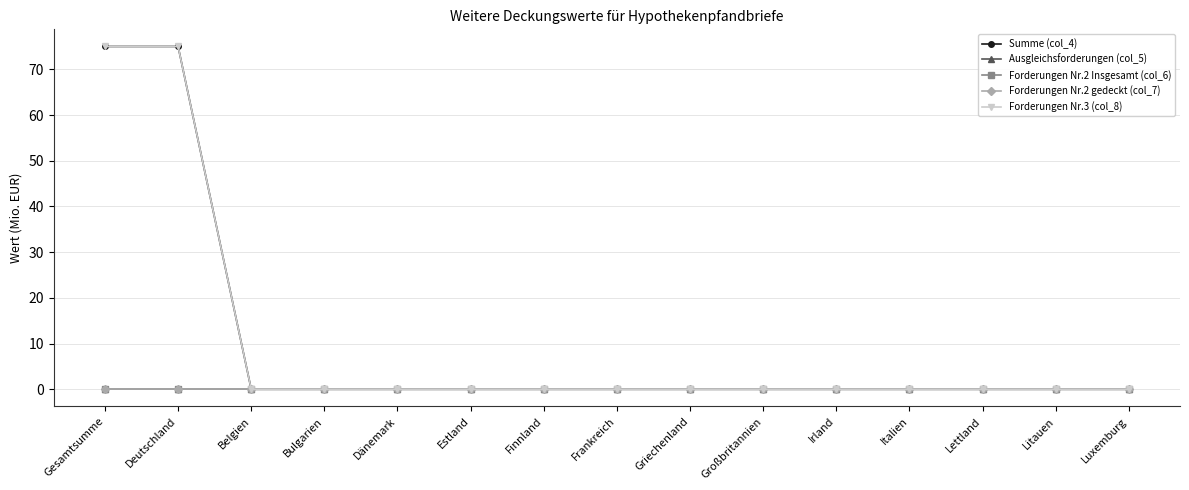

True or false: Ausgleichsforderungen (col_5) and Summe (col_4) intersect in this chart.

False